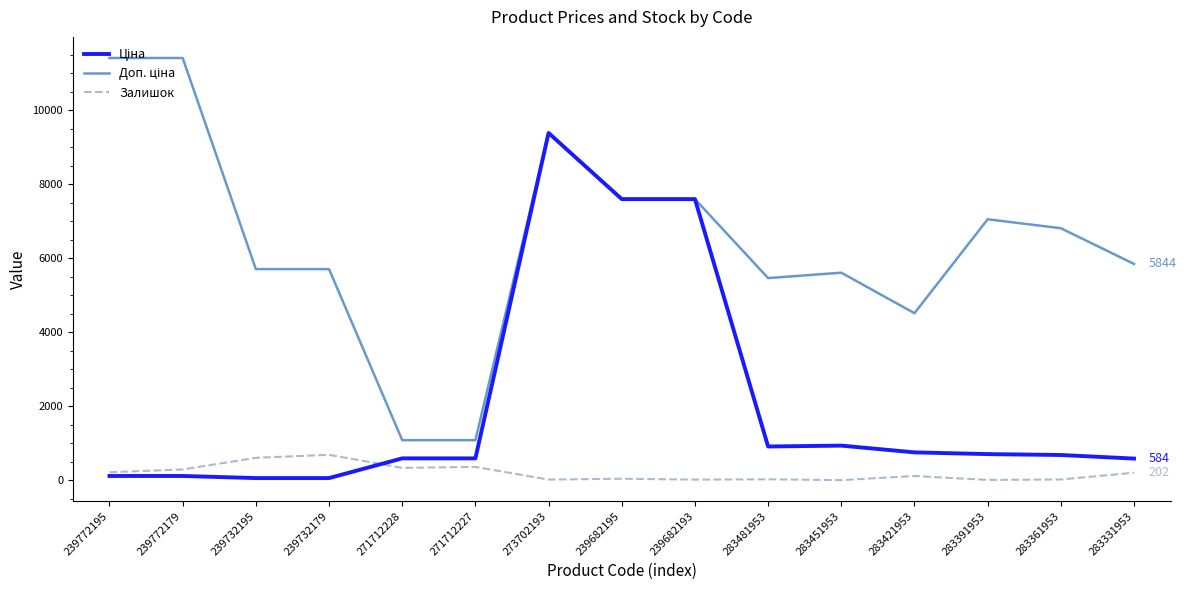

True or false: Залишок has a value of 333.0 at 271712228.

True